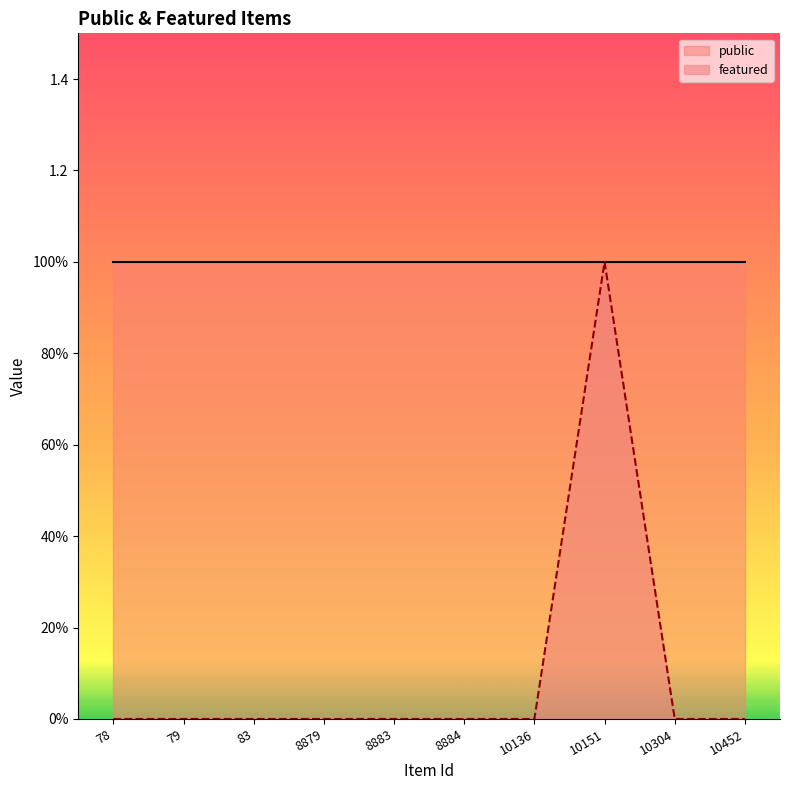

Does the chart display data point markers on the line(s)?

No